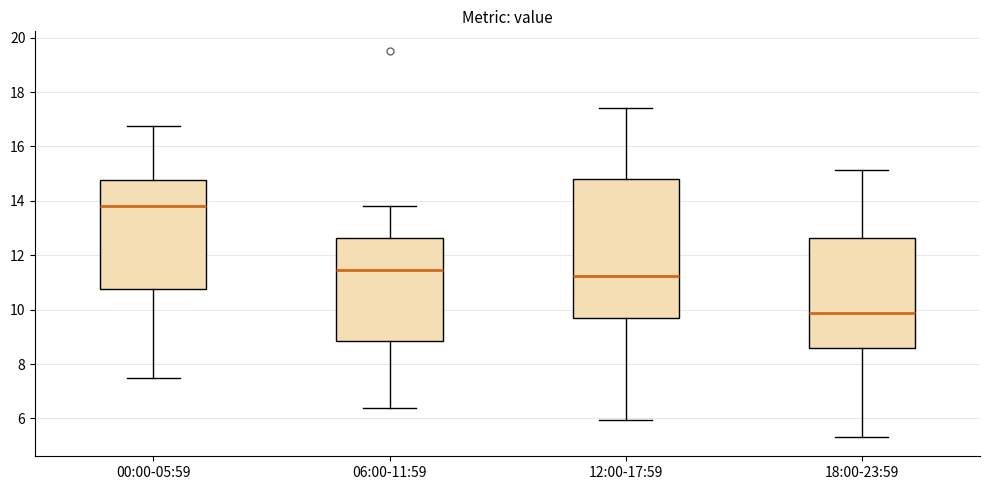

Comparing the boxes themselves (not the whiskers), which one is the tallest?

12:00-17:59